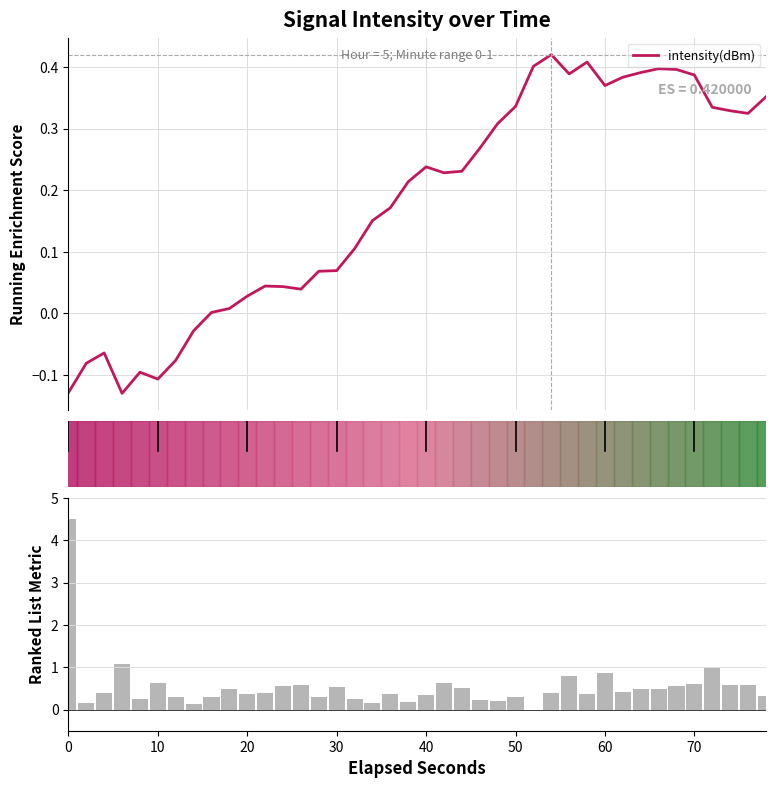

What is the difference between the highest and lowest values at 10?

0.2